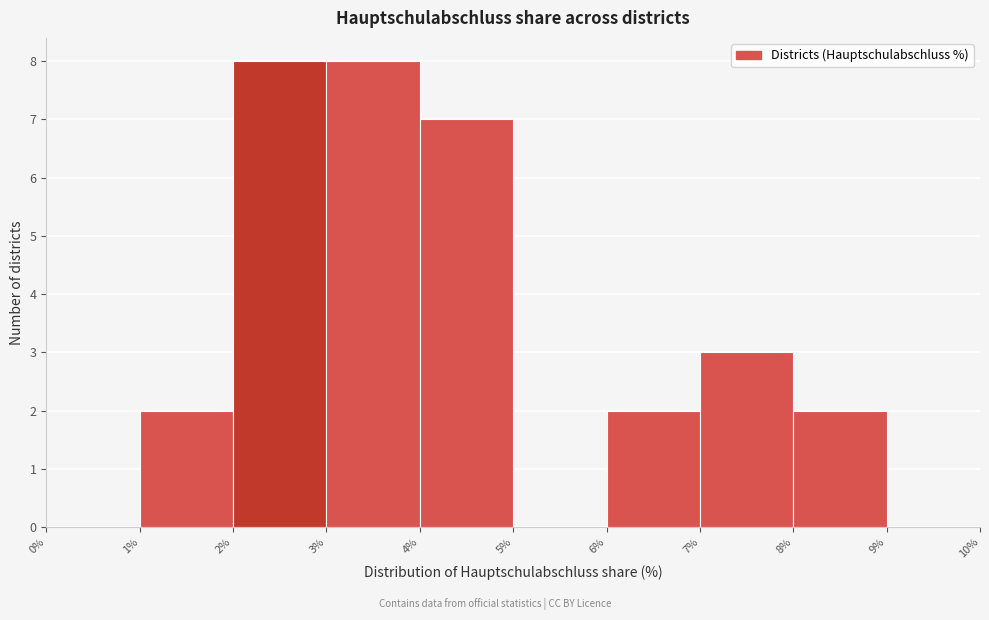

Reading left to right, transcribe this chart: for each bar, give the range it covers on the x-axis and its height. The values are not printed on the chart, so give them approximately, as read against the axis.

0% to 1%: 0
1% to 2%: 2
2% to 3%: 8
3% to 4%: 8
4% to 5%: 7
5% to 6%: 0
6% to 7%: 2
7% to 8%: 3
8% to 9%: 2
9% to 10%: 0